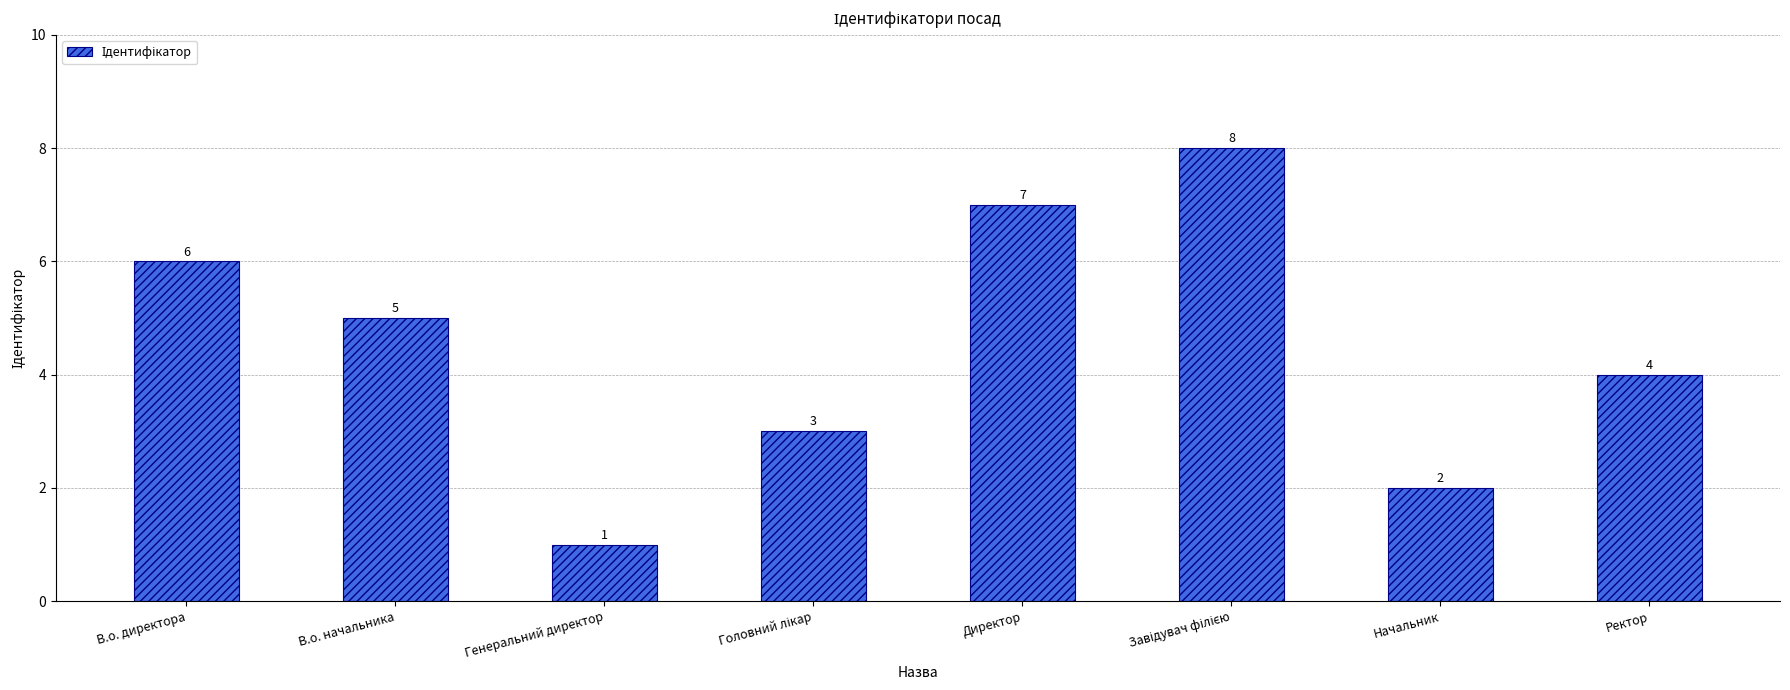

How many categories are shown in the chart?

8